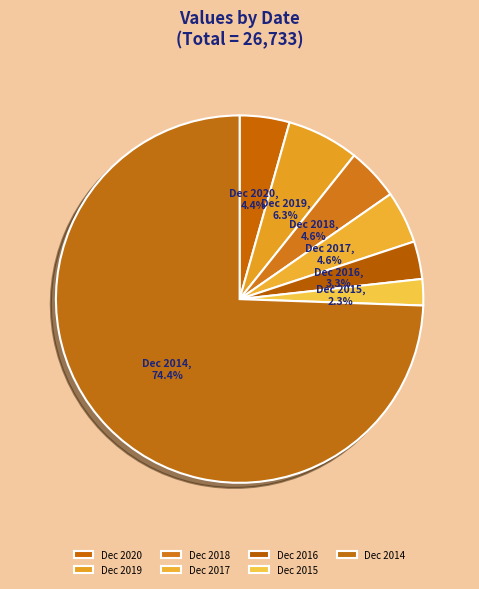

How many segments does this pie chart have?

7